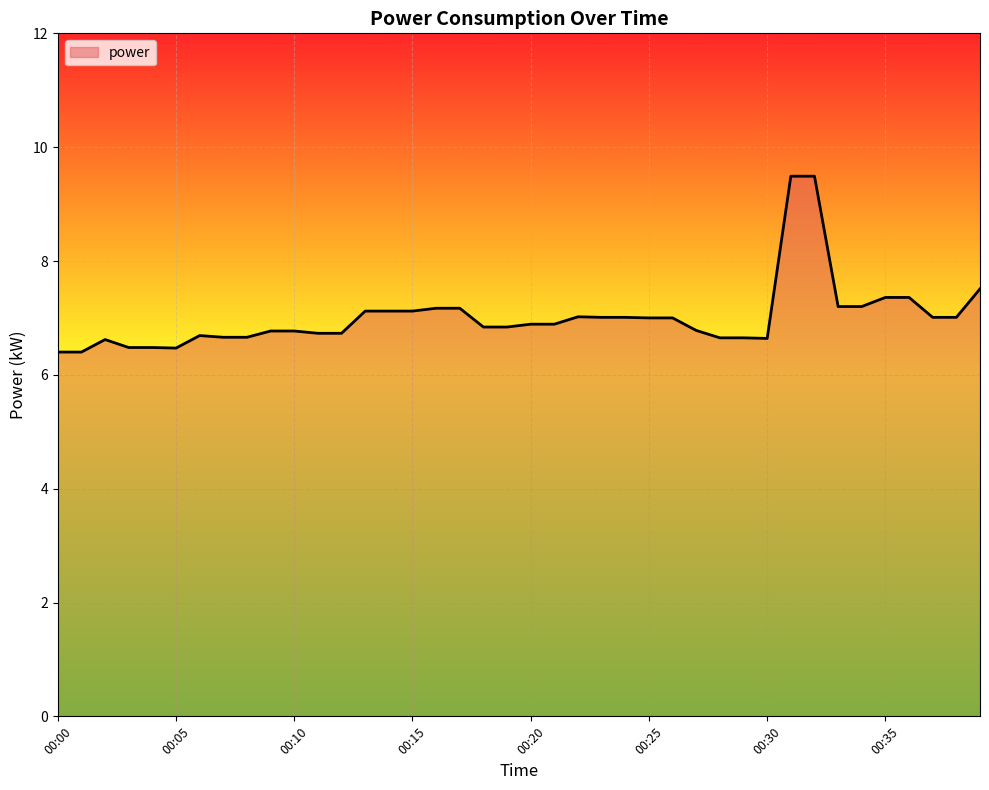

How many lines are shown in the chart?

1